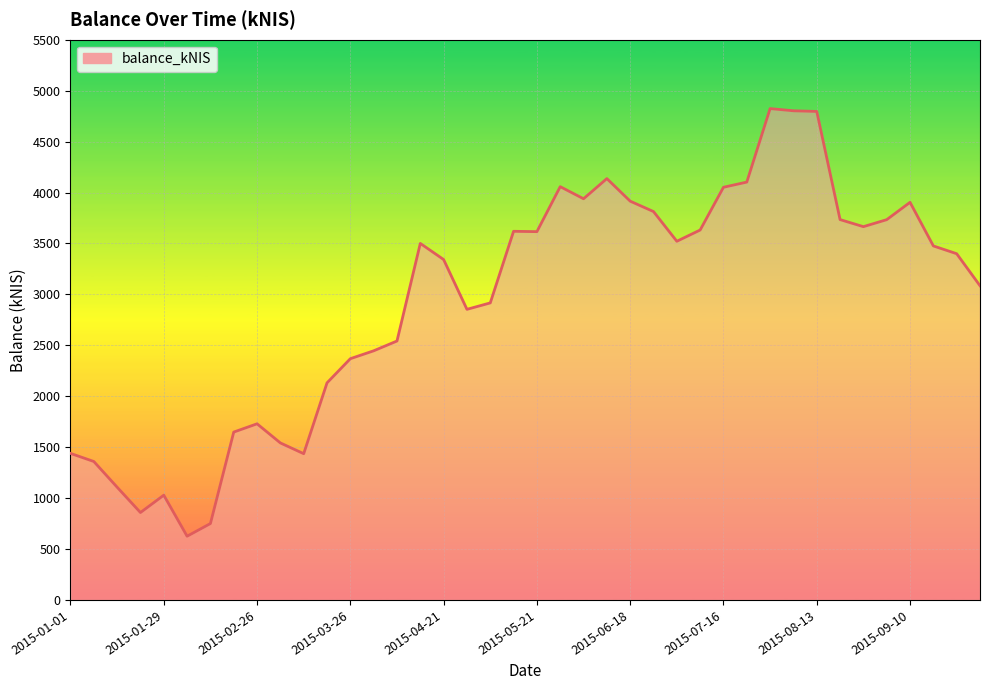

What is the maximum value shown in the chart?

4823.9